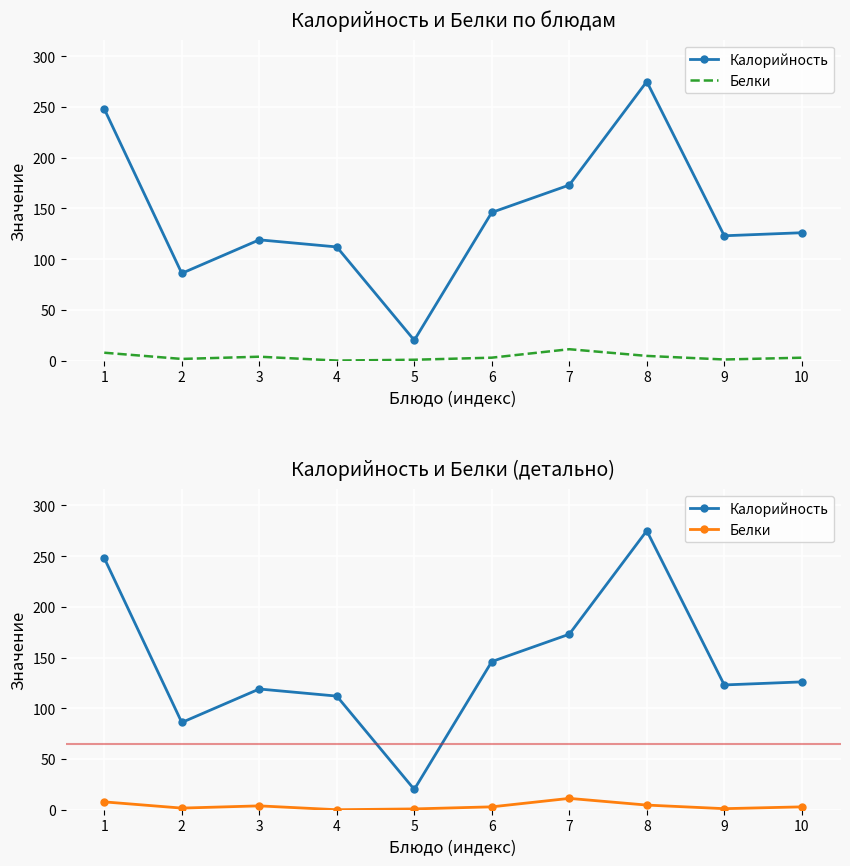

Where does the Белки series first go above 2?

1